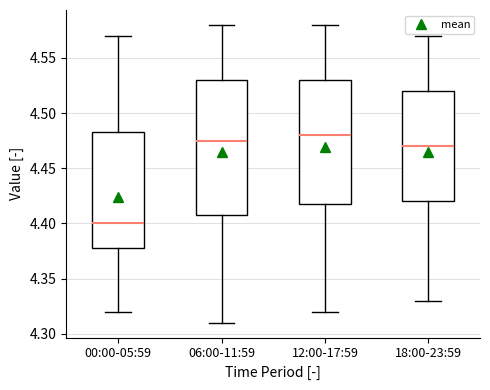

Reading left to right, read every box against the y-axis: the position of its median line, the range the box covers, and the ends of its whiskers. The values are not printed on the chart, so give them approximately, as read against the axis.

00:00-05:59: median 4.400, box 4.380 to 4.485, whiskers 4.320 to 4.570
06:00-11:59: median 4.475, box 4.410 to 4.530, whiskers 4.310 to 4.580
12:00-17:59: median 4.480, box 4.420 to 4.530, whiskers 4.320 to 4.580
18:00-23:59: median 4.470, box 4.420 to 4.520, whiskers 4.330 to 4.570